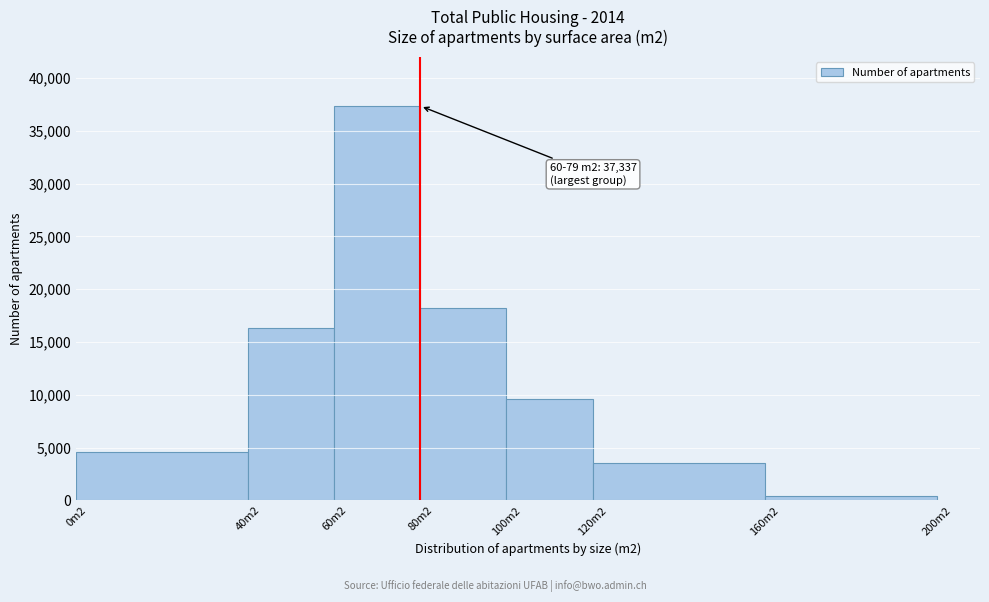

Reading left to right, what are all the values shown in this chart?

4621	16356	37337	18212	9630	3531	413